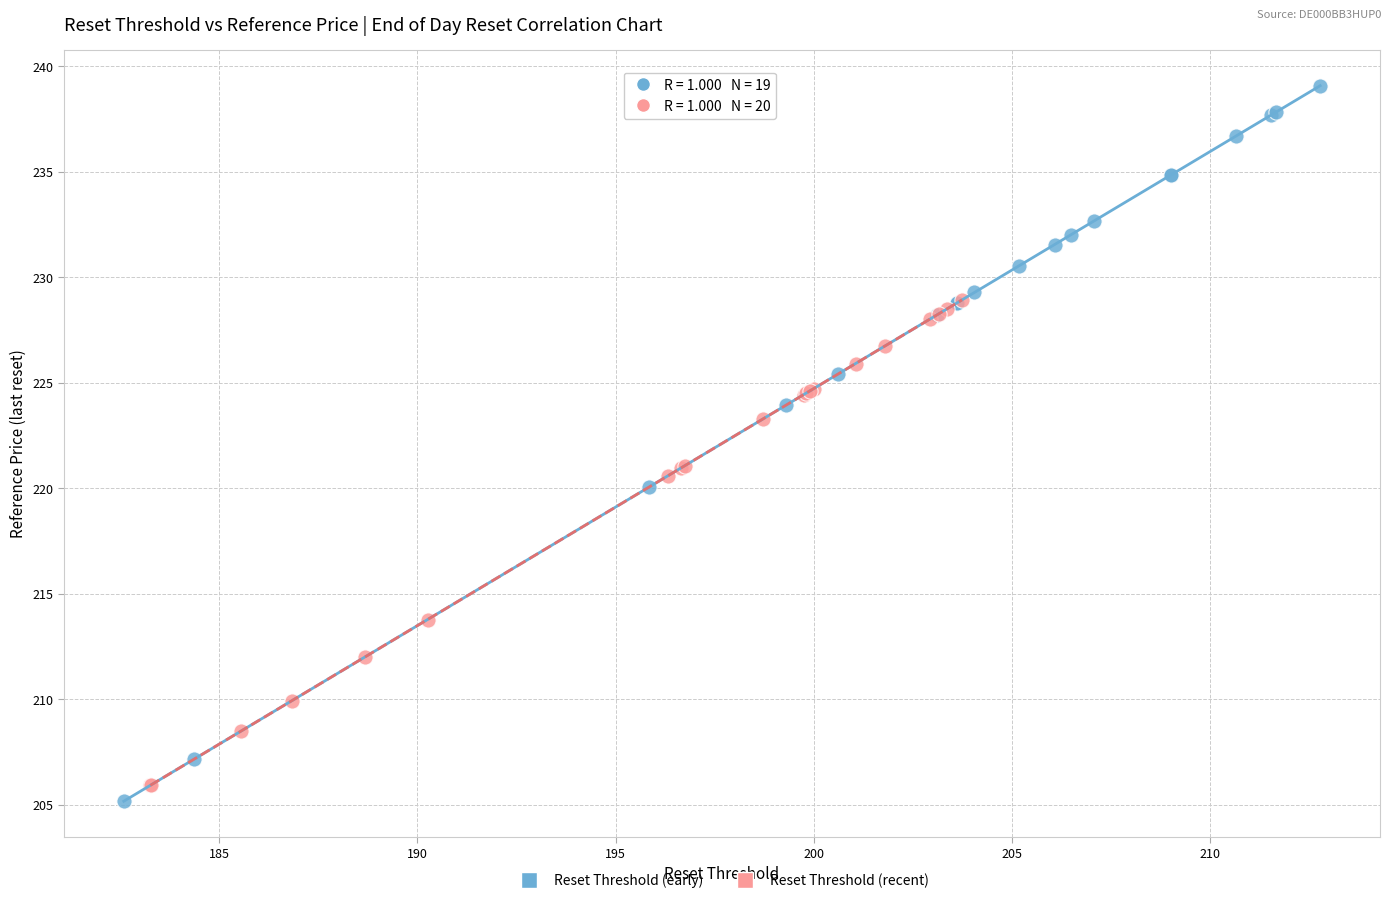

Which series contains the highest Y value?

Reset Threshold (early)